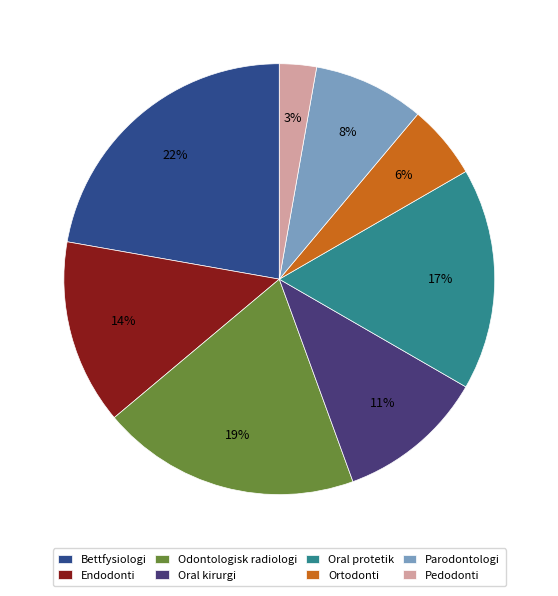

What is the total percentage of Oral kirurgi and Bettfysiologi?

33.3%